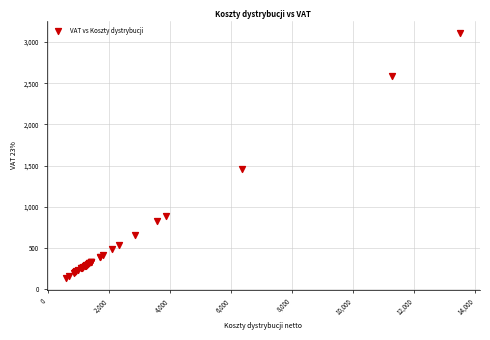

What Y value in the scatter plot is closest to 1622?

1464.3